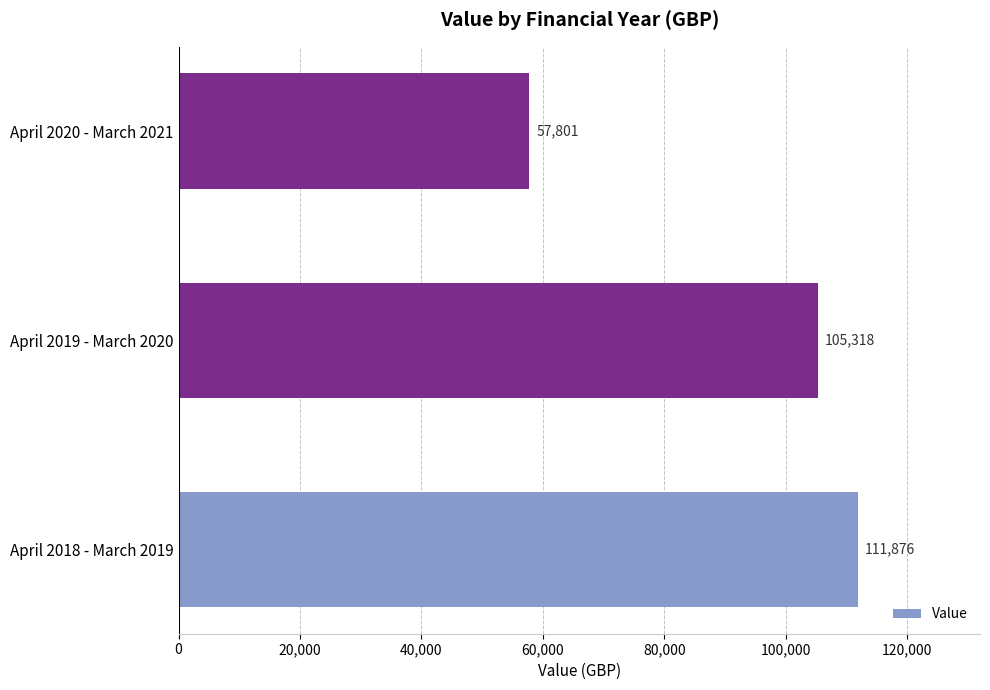

True or false: the data shows 57801 at April 2020 - March 2021.

True